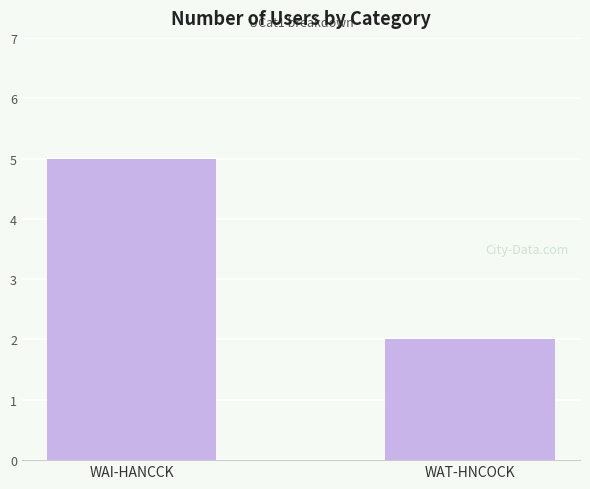

Reading right to left, what are all the values shown in this chart?

WAT-HNCOCK=2	WAI-HANCCK=5